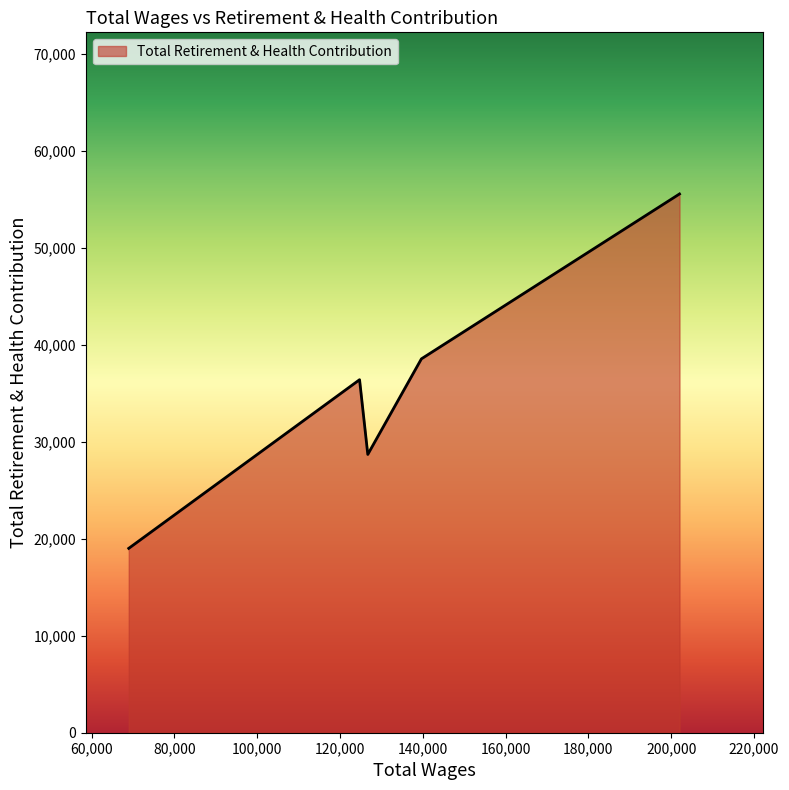

What is the greatest value displayed?

55570